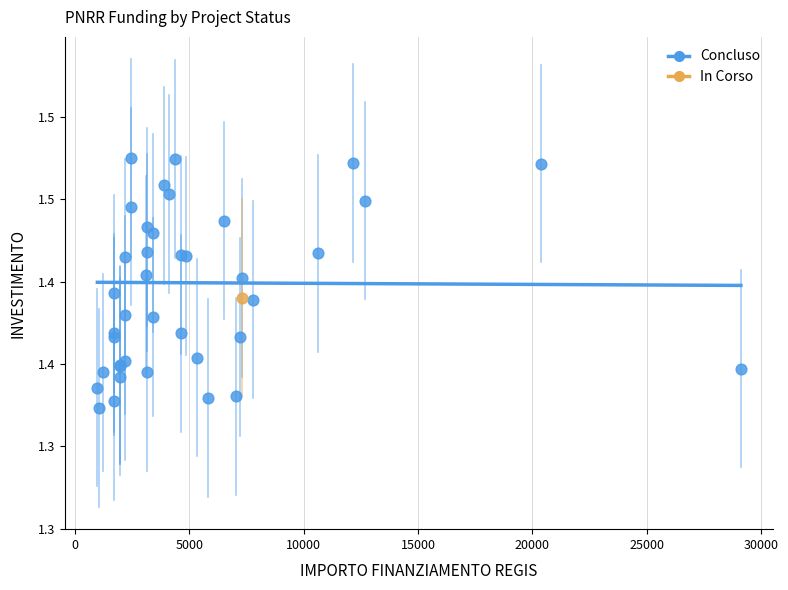

What are all the series names shown in the legend?

Concluso, In Corso